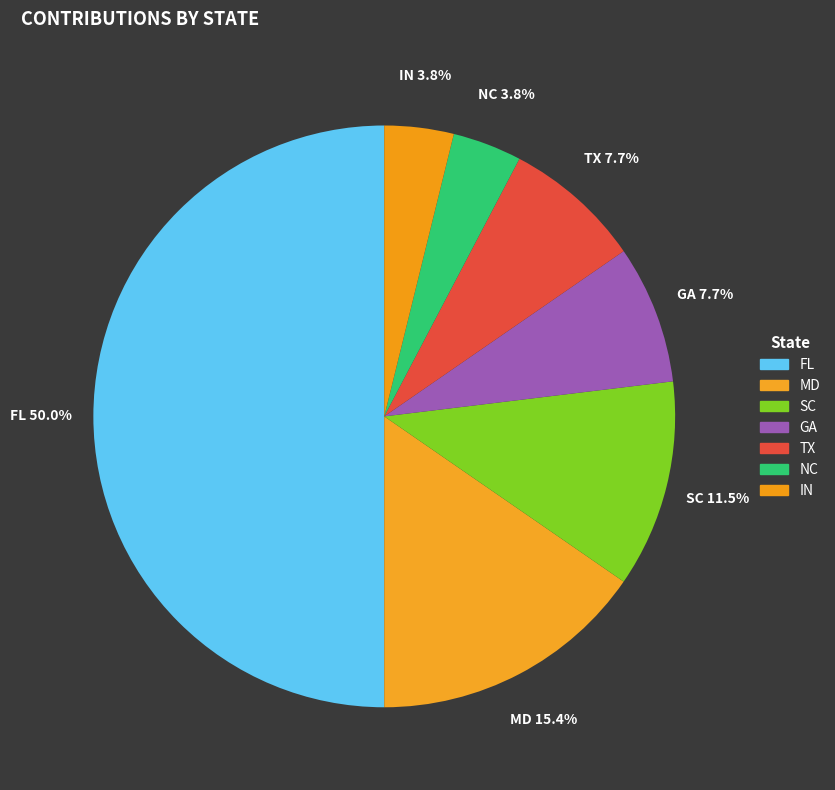

What is the largest slice in the pie chart?

FL